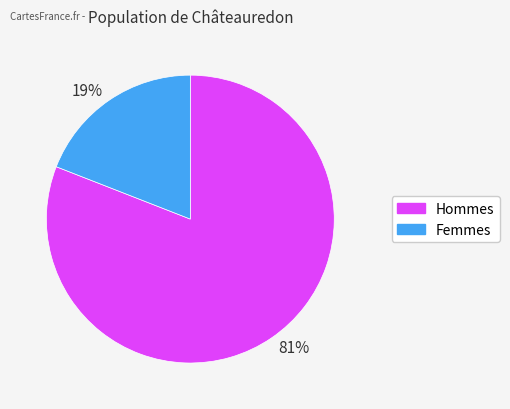

Do 81% and 19% together represent more than half of the pie?

Yes